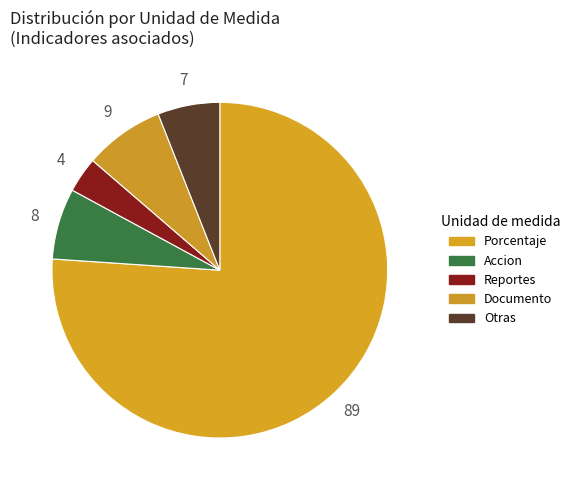

How many segments does this pie chart have?

5